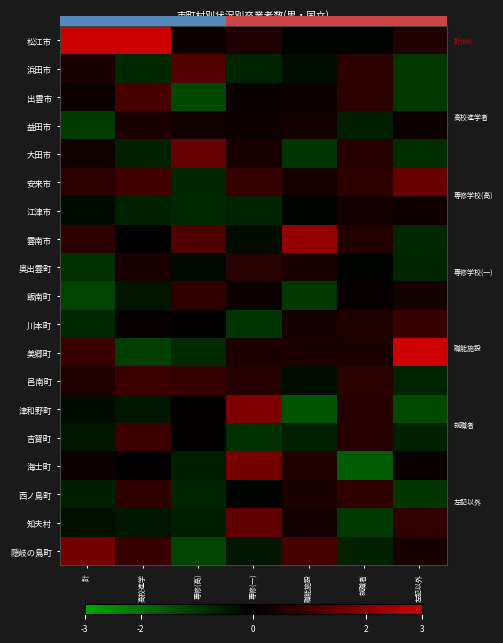

Where does the 邑南町 series first go above 0?

計